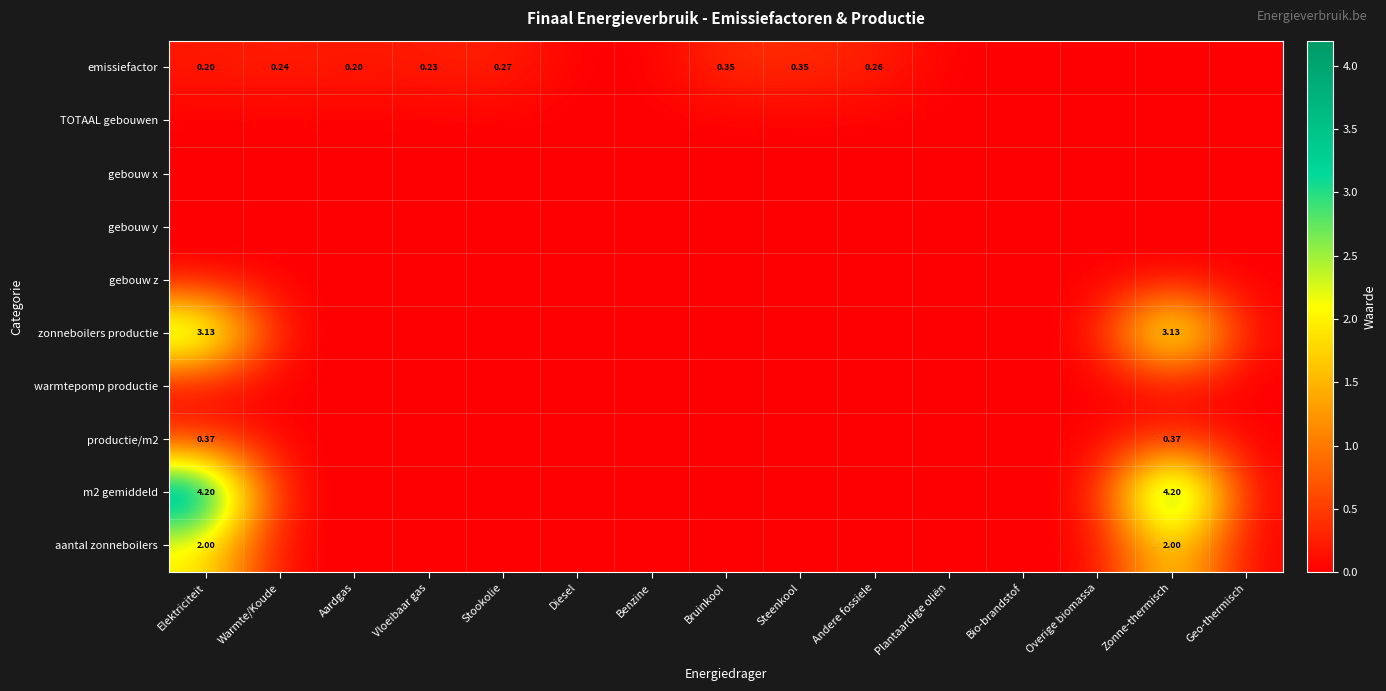

How many data points does each series have?

15